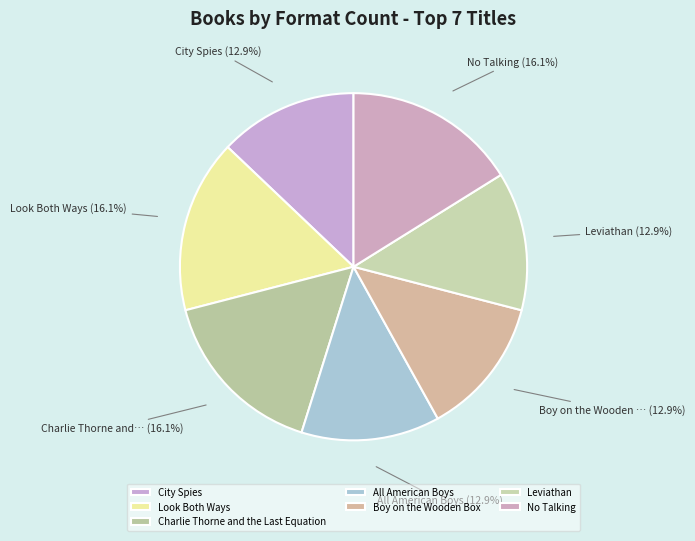

Which category has the smallest portion of the pie?

City Spies